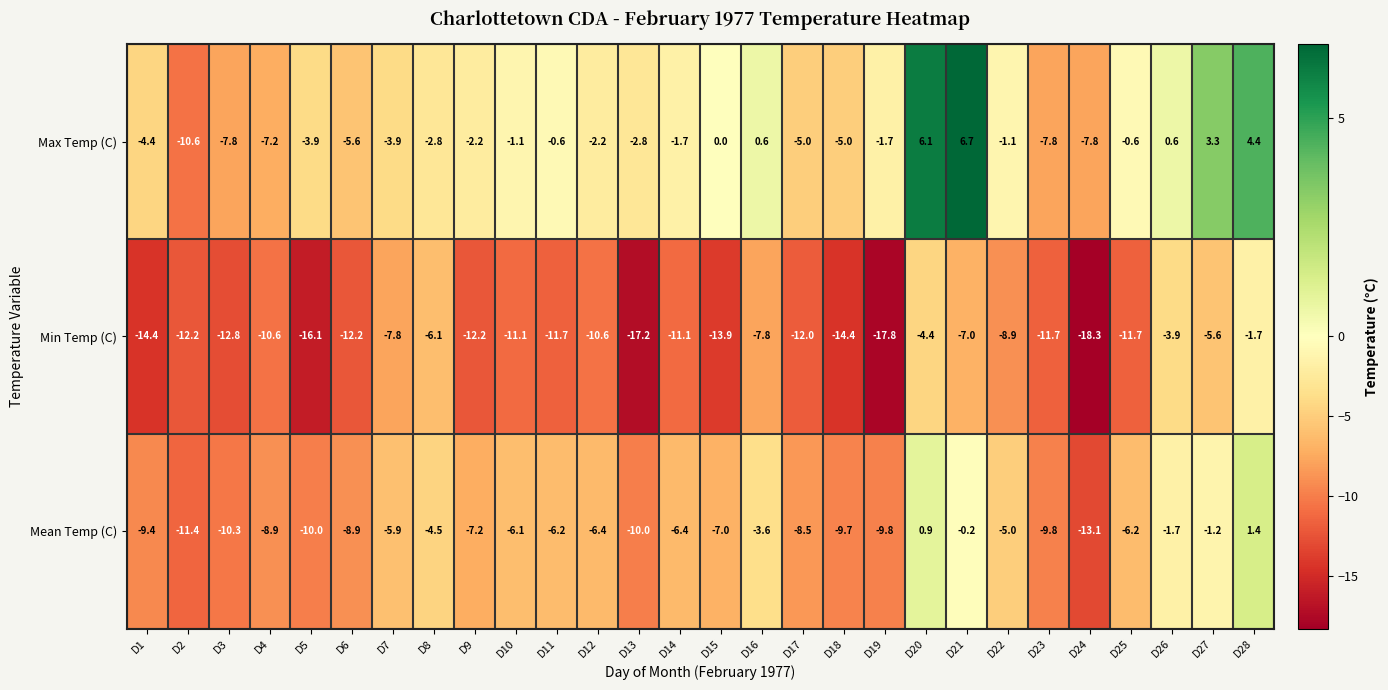

Between D21 and D22, which series saw the biggest shift?

Max Temp (C)